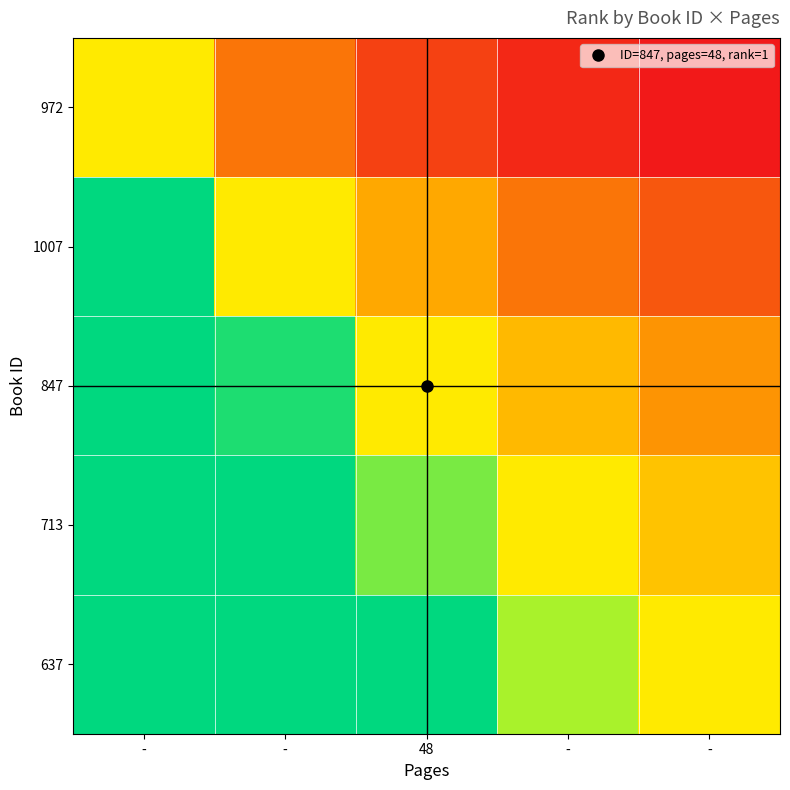

What is the total value across all series at -?

15.0